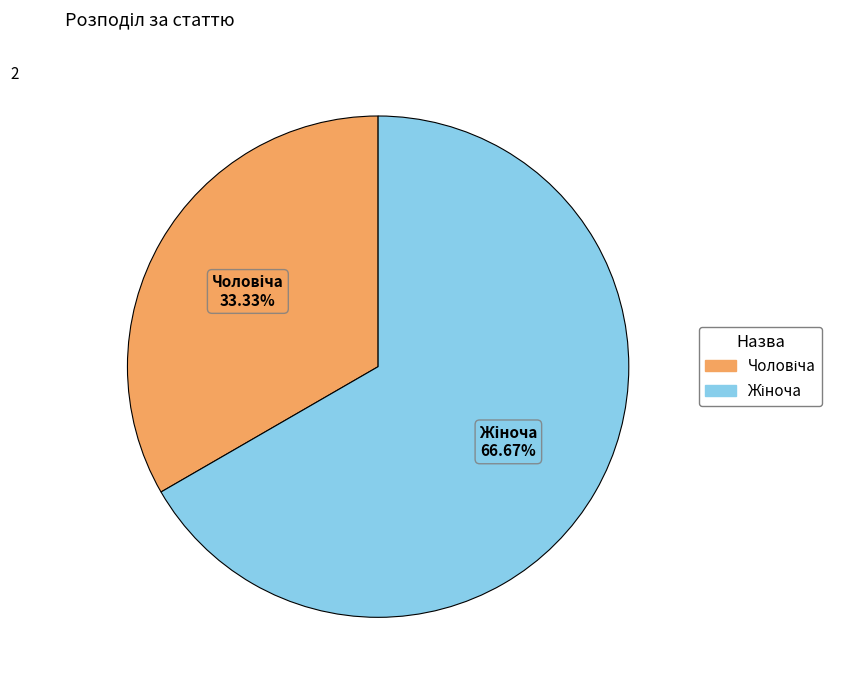

Count the number of slices in the pie.

2